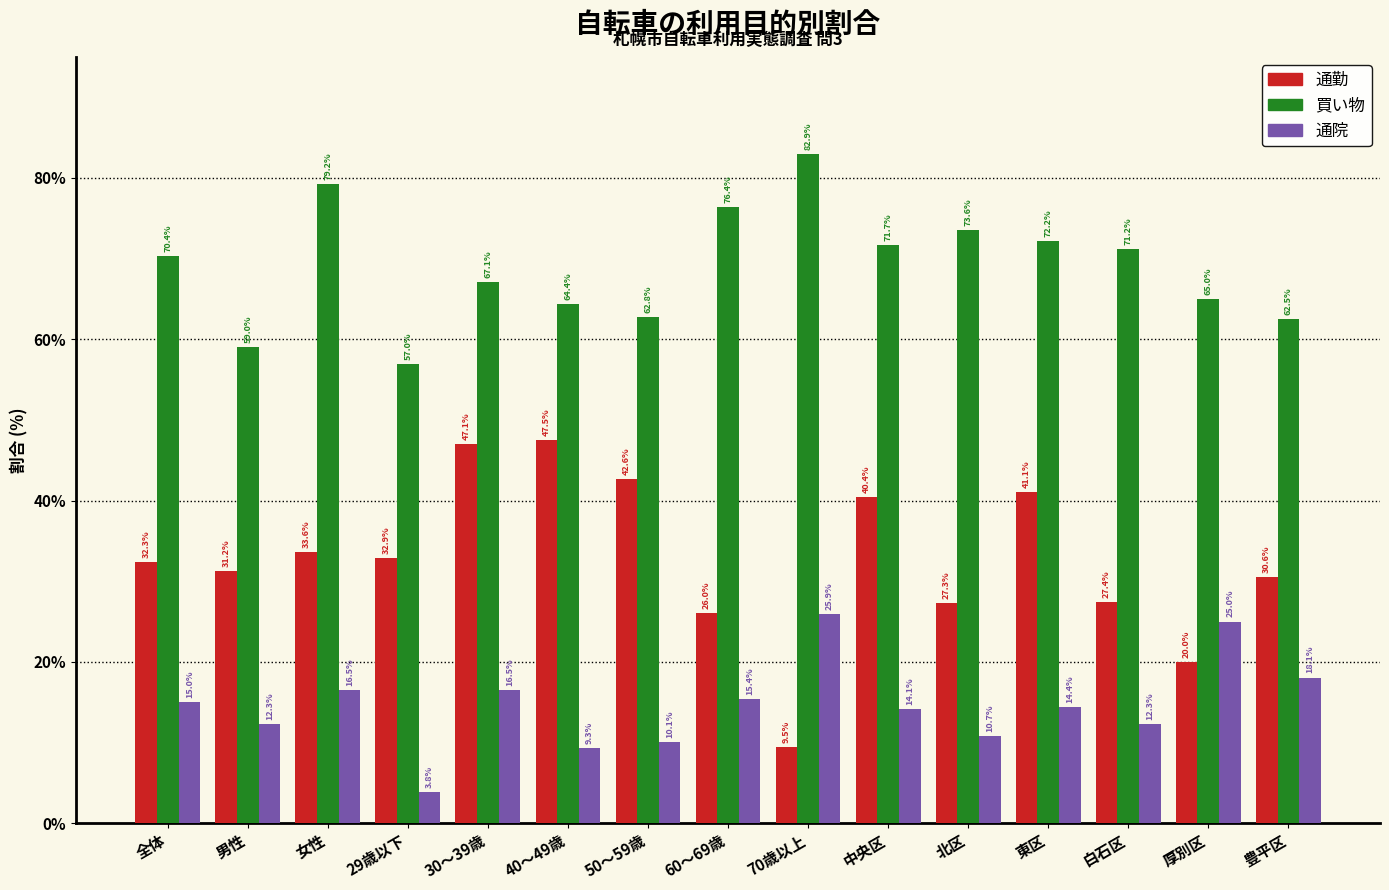

Reading left to right, list all the values displayed in this chart.

通勤: 全体=32.3	男性=31.2	女性=33.6	29歳以下=32.9	30～39歳=47.1	40～49歳=47.5	50～59歳=42.6	60～69歳=26.0	70歳以上=9.5	中央区=40.4	北区=27.3	東区=41.1	白石区=27.4	厚別区=20.0	豊平区=30.6
買い物: 全体=70.4	男性=59.0	女性=79.2	29歳以下=57.0	30～39歳=67.1	40～49歳=64.4	50～59歳=62.8	60～69歳=76.4	70歳以上=82.9	中央区=71.7	北区=73.6	東区=72.2	白石区=71.2	厚別区=65.0	豊平区=62.5
通院: 全体=15.0	男性=12.3	女性=16.5	29歳以下=3.8	30～39歳=16.5	40～49歳=9.3	50～59歳=10.1	60～69歳=15.4	70歳以上=25.9	中央区=14.1	北区=10.7	東区=14.4	白石区=12.3	厚別区=25.0	豊平区=18.1